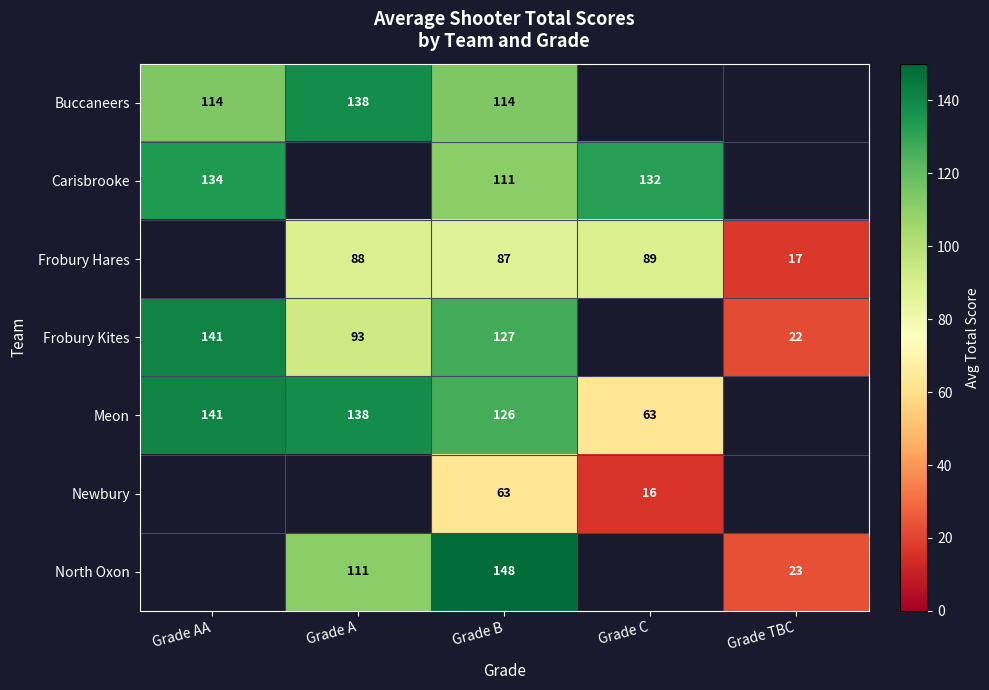

What is the sum of the Frobury Kites values at Grade A and Grade TBC?

115